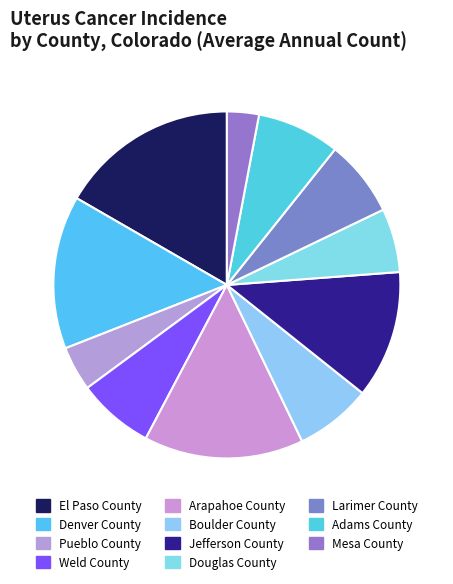

Between Weld County and Douglas County, which is larger?

Weld County